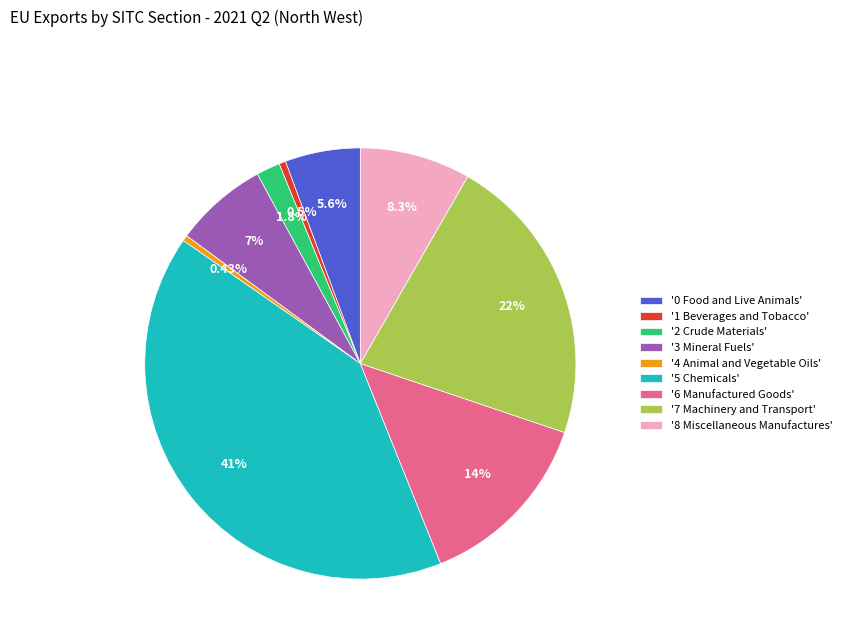

Approximately how many times larger is the value at '0 Food and Live Animals' compared to '8 Miscellaneous Manufactures'?

0.7